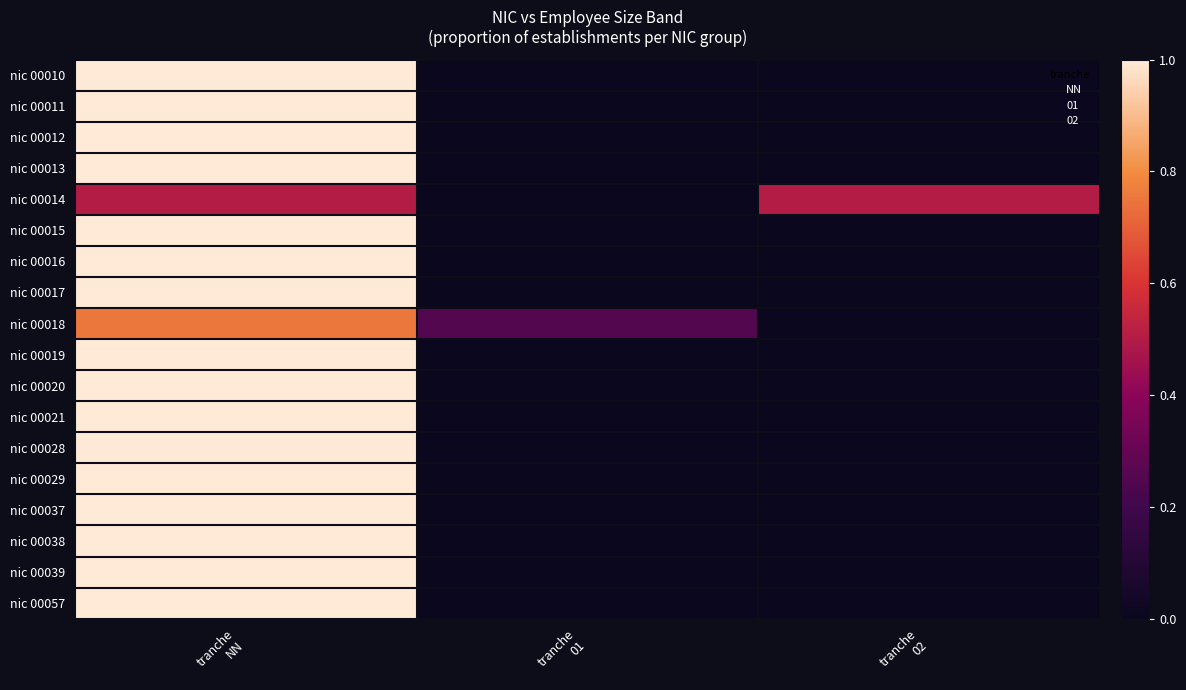

At how many categories does at least one series exceed 0?

3